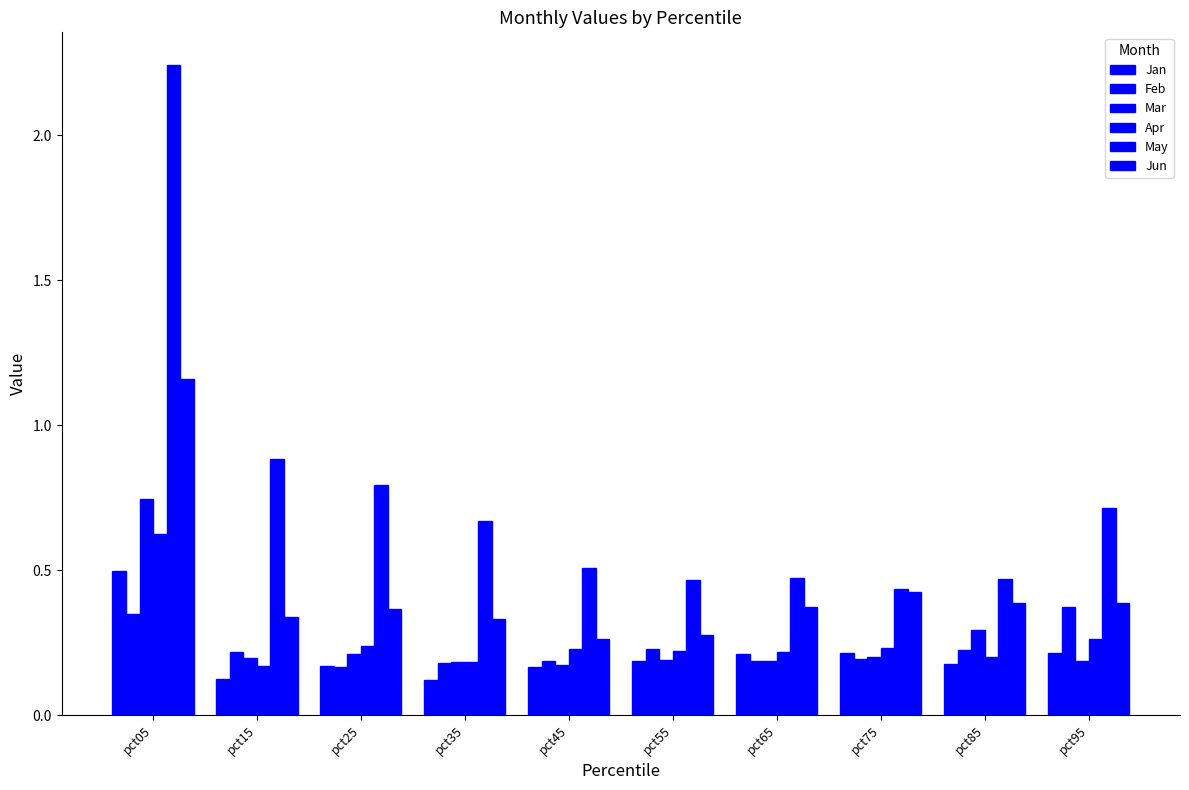

True or false: Apr has a value of 0.1 at pct95.

False